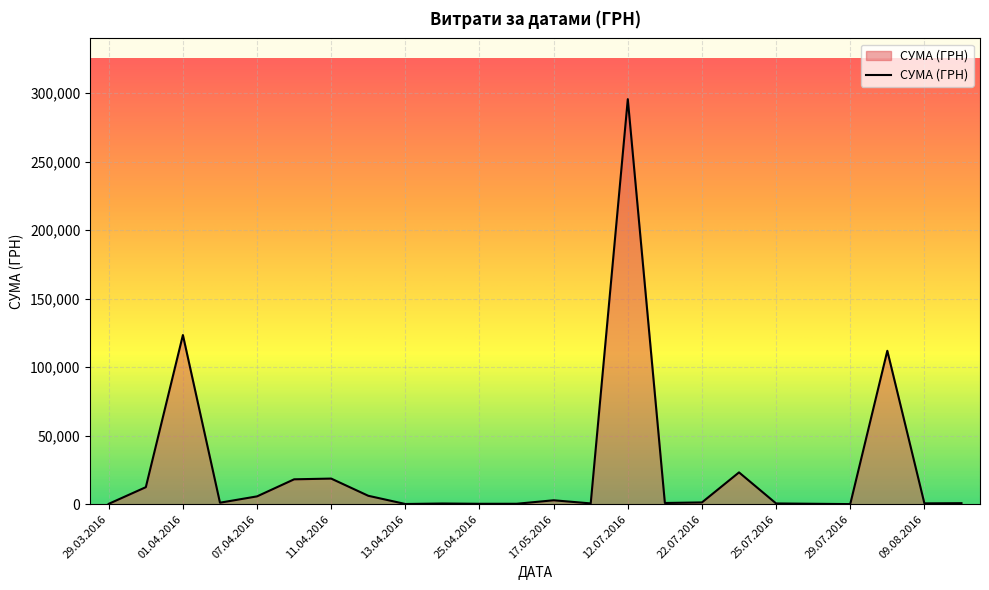

How many lines are shown in the chart?

1